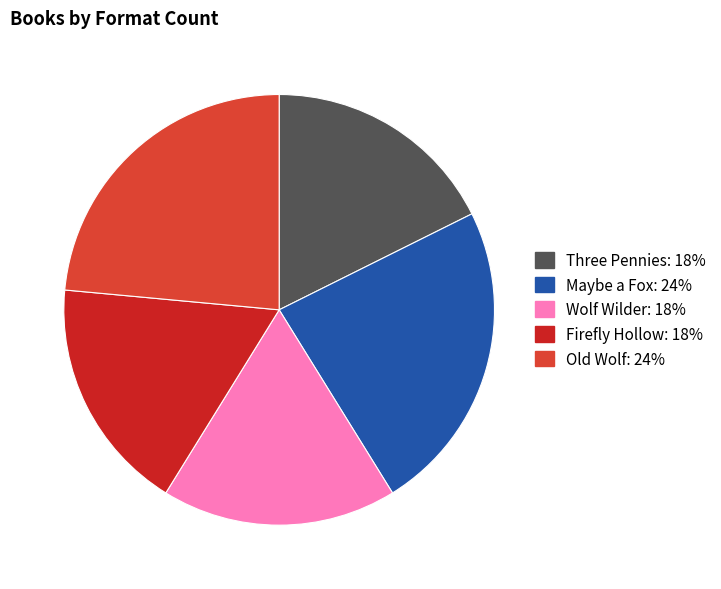

The Wolf Wilder slice represents 18% of the pie. True or false?

True